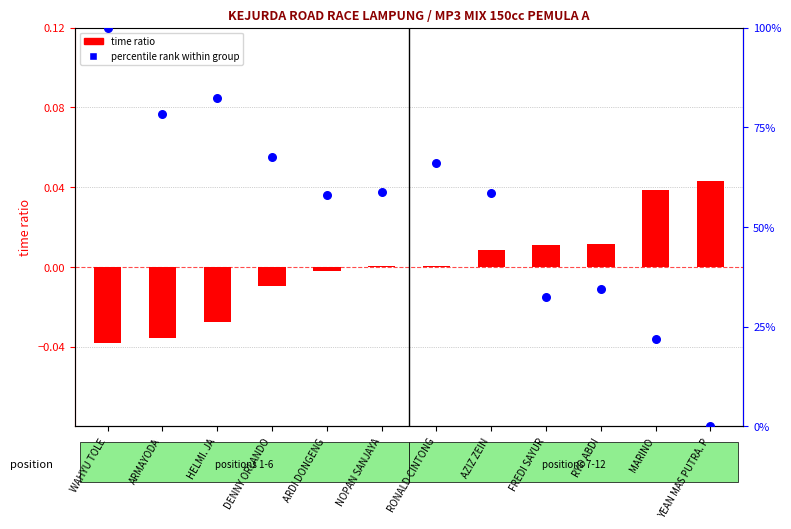

What are all the series names shown in the legend?

time ratio, percentile rank within group